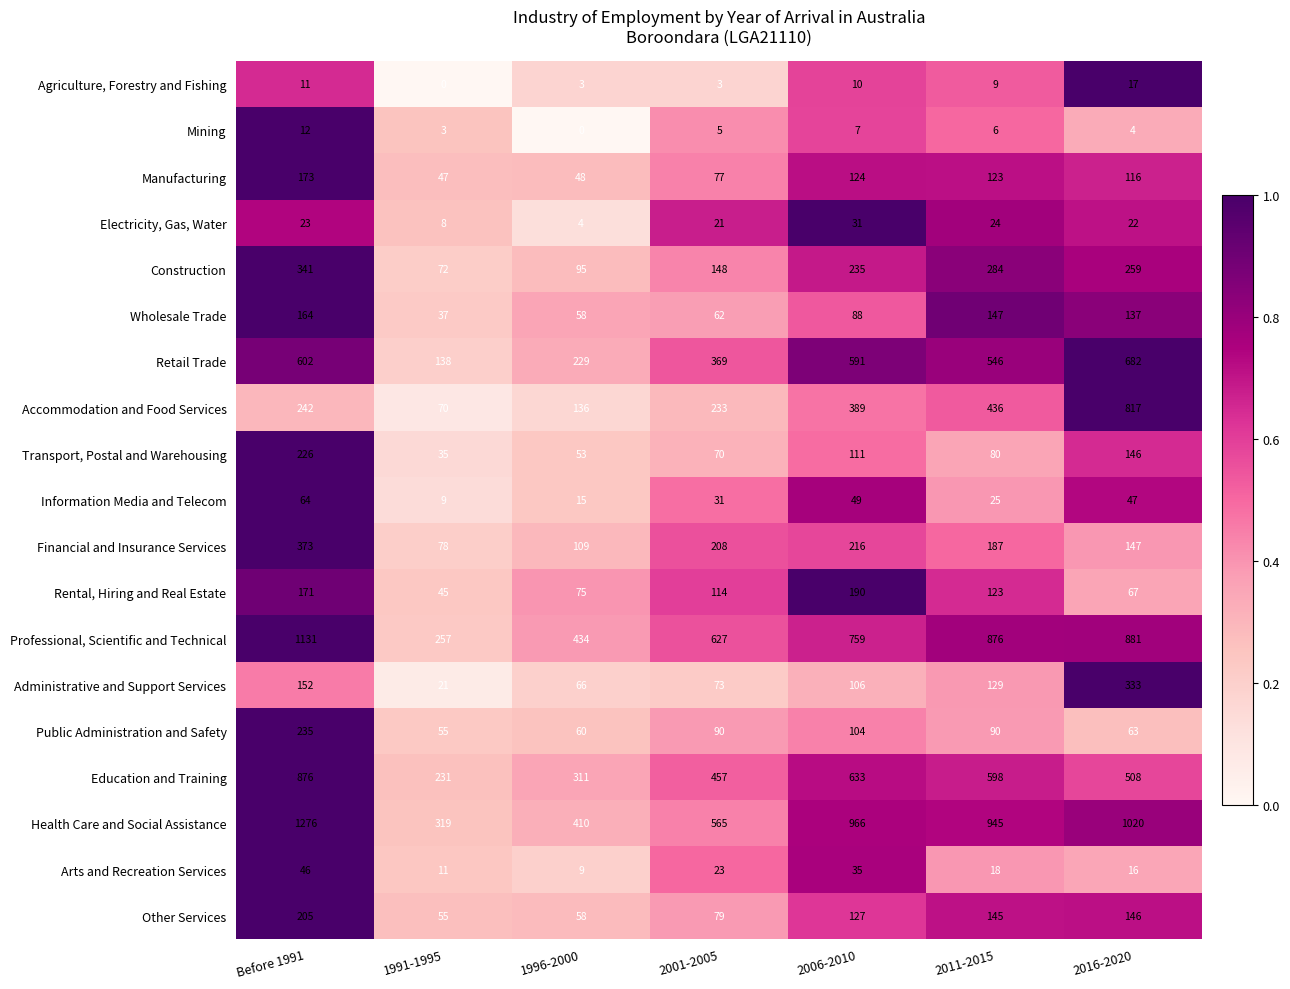

The value of Electricity, Gas, Water at Before 1991 is 23. True or false?

True